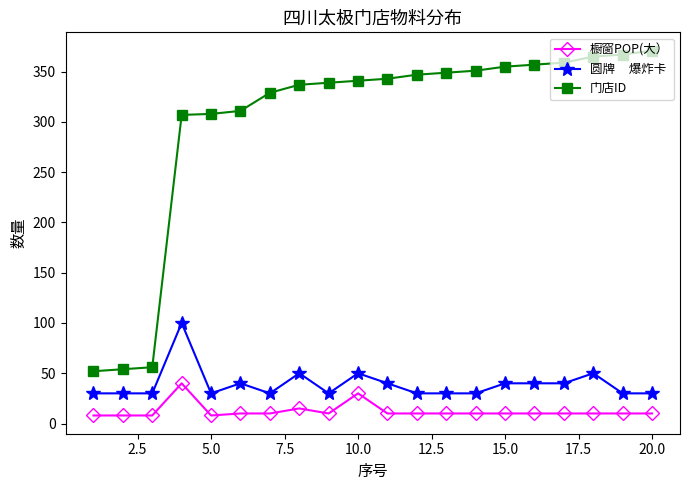

What is the greatest value displayed?

371